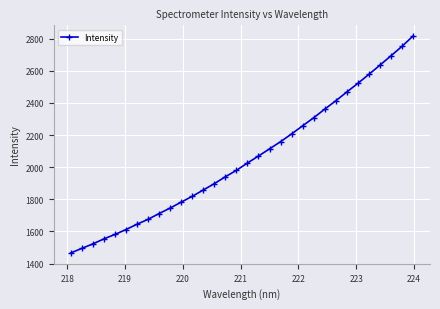

What is the difference between the maximum and second lowest values?

1320.3